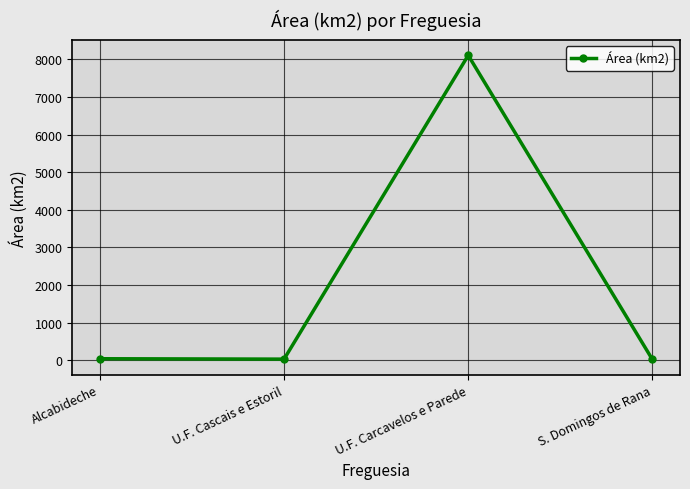

What is the average value?

2049.8